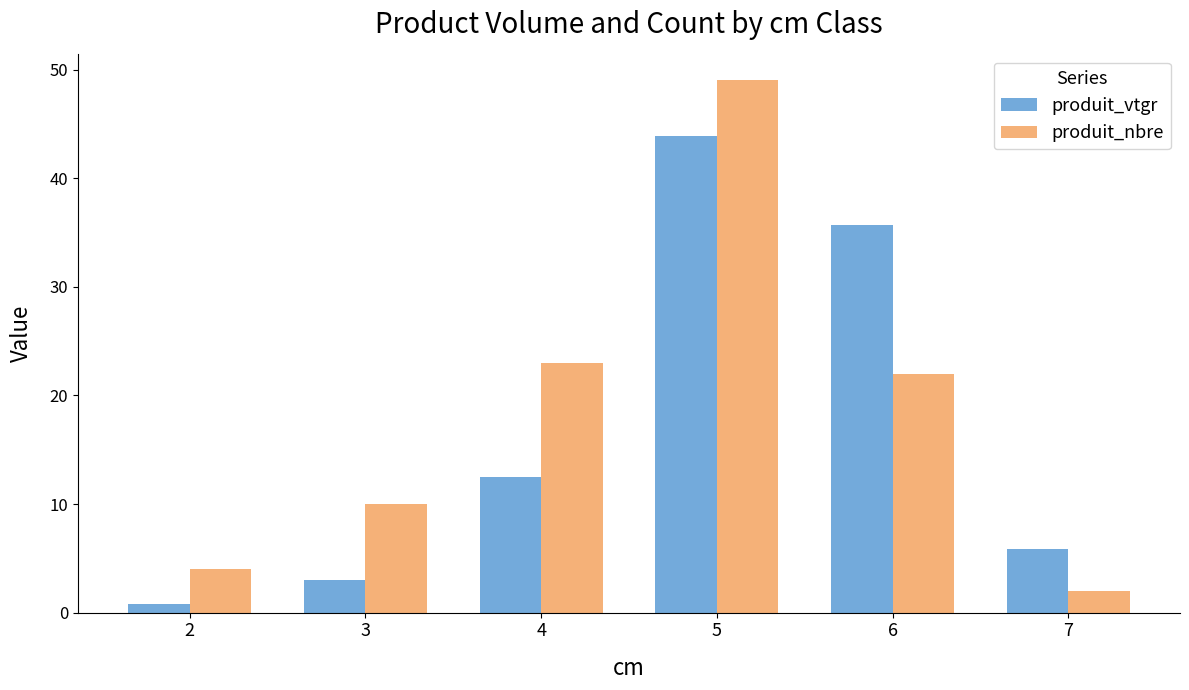

Rank the series by their maximum value, from lowest to highest.

produit_vtgr, produit_nbre